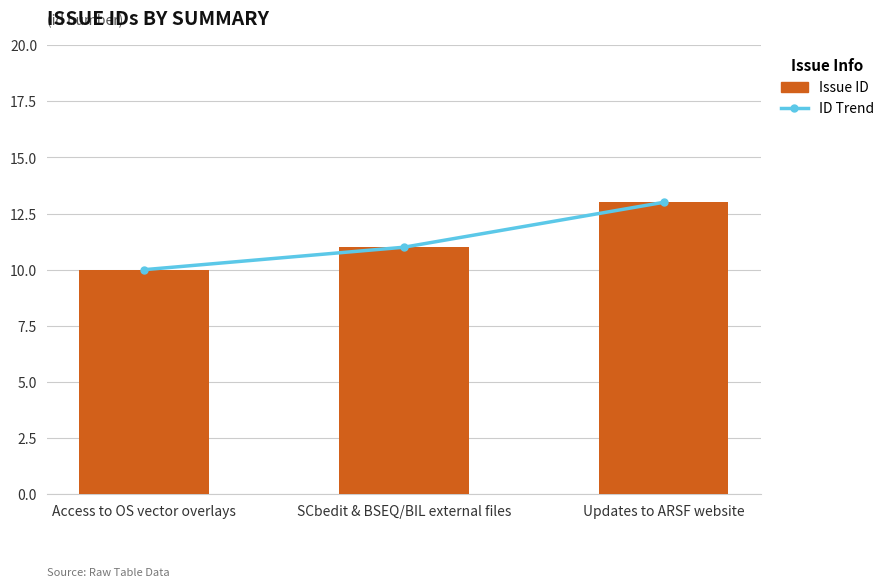

What is the label of the 2nd bar from the left?

SCbedit & BSEQ/BIL external files